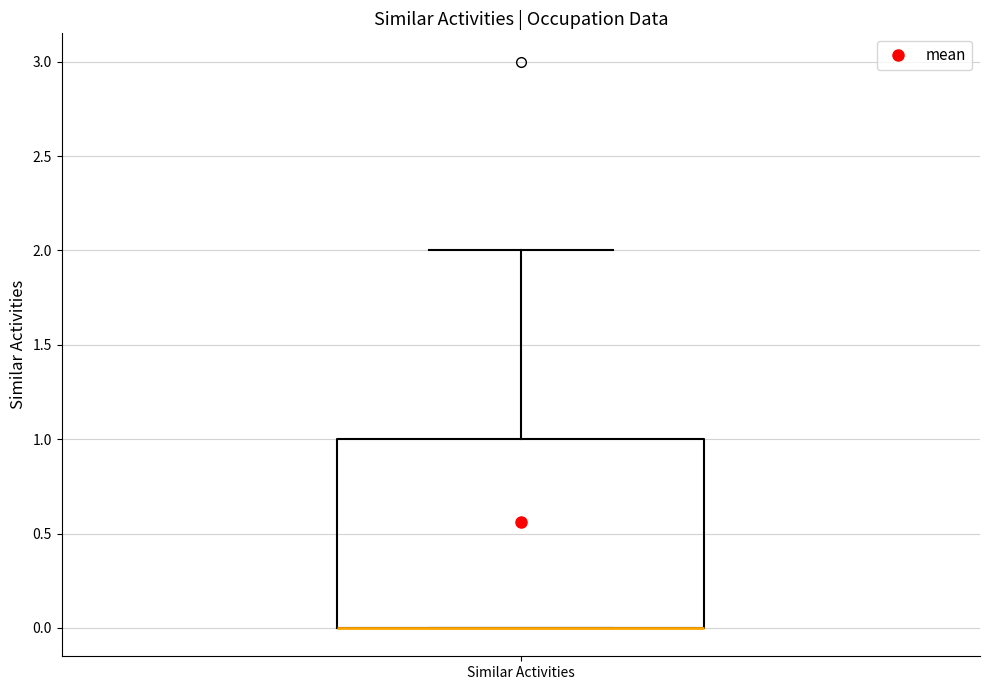

Read this box plot against the y-axis: the position of the median line, the range covered by the box, and the ends of both whiskers. The values are not printed on the chart, so give them approximately, as read against the axis.

median 0 (drawn on the box's lower edge), box 0 to 1, whiskers 0 to 2